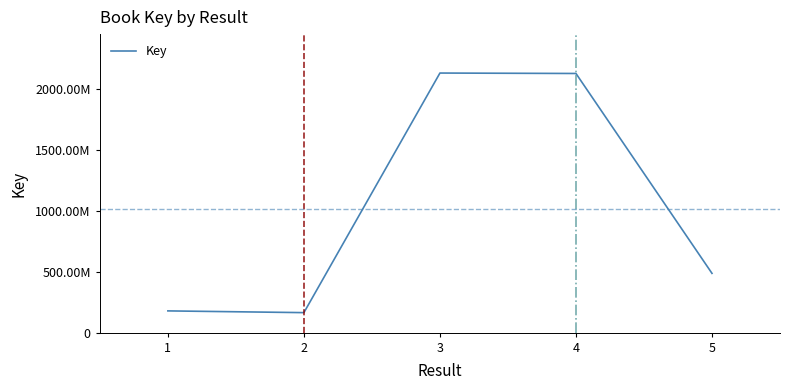

Is this an area chart (filled region under the line)?

No